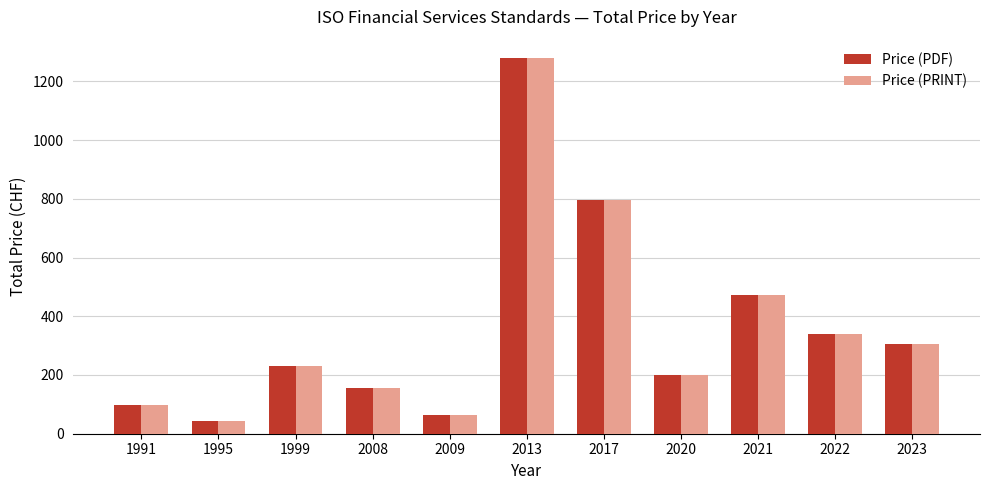

Are the bars horizontal?

No